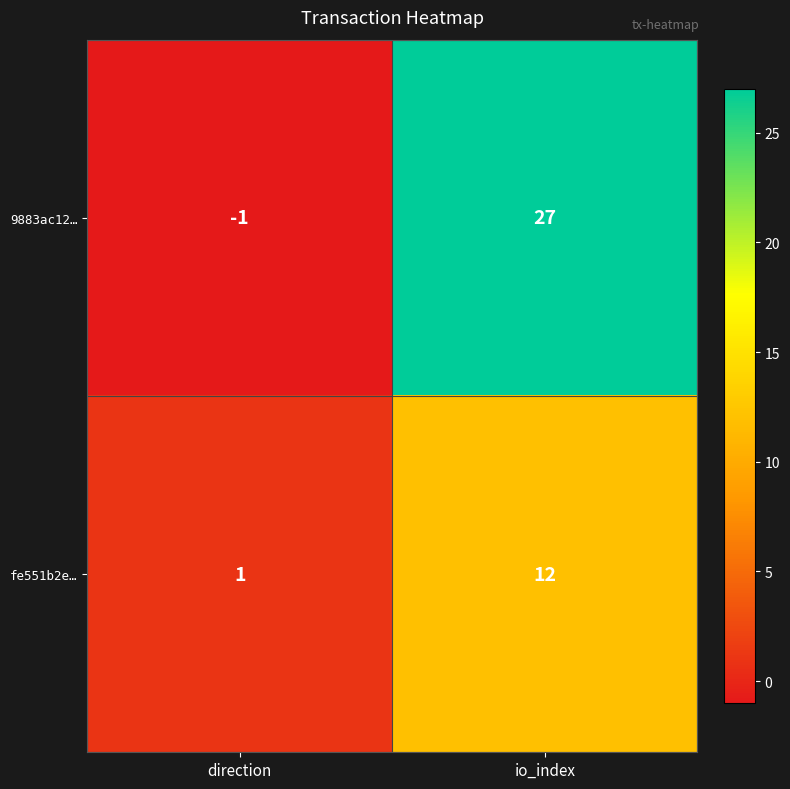

How many categories are shown in the chart?

2